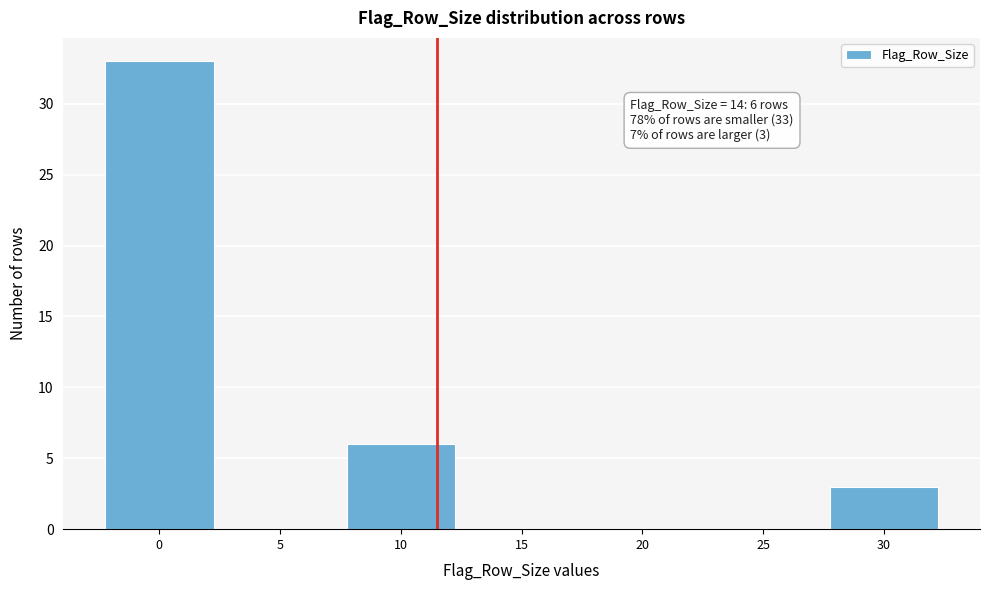

Reading right to left, transcribe all the data shown in this chart.

30=3	25=0	20=0	15=0	10=6	5=0	0=33